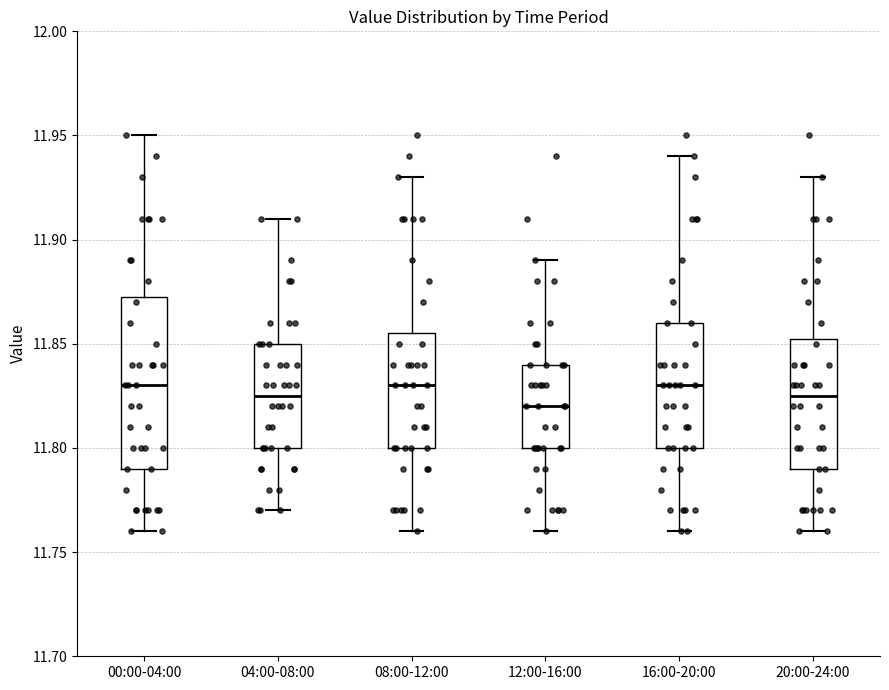

Where is the lower edge of the box for 04:00-08:00 on the y-axis? The values are not printed on the chart, so give them approximately, as read against the axis.

11.800